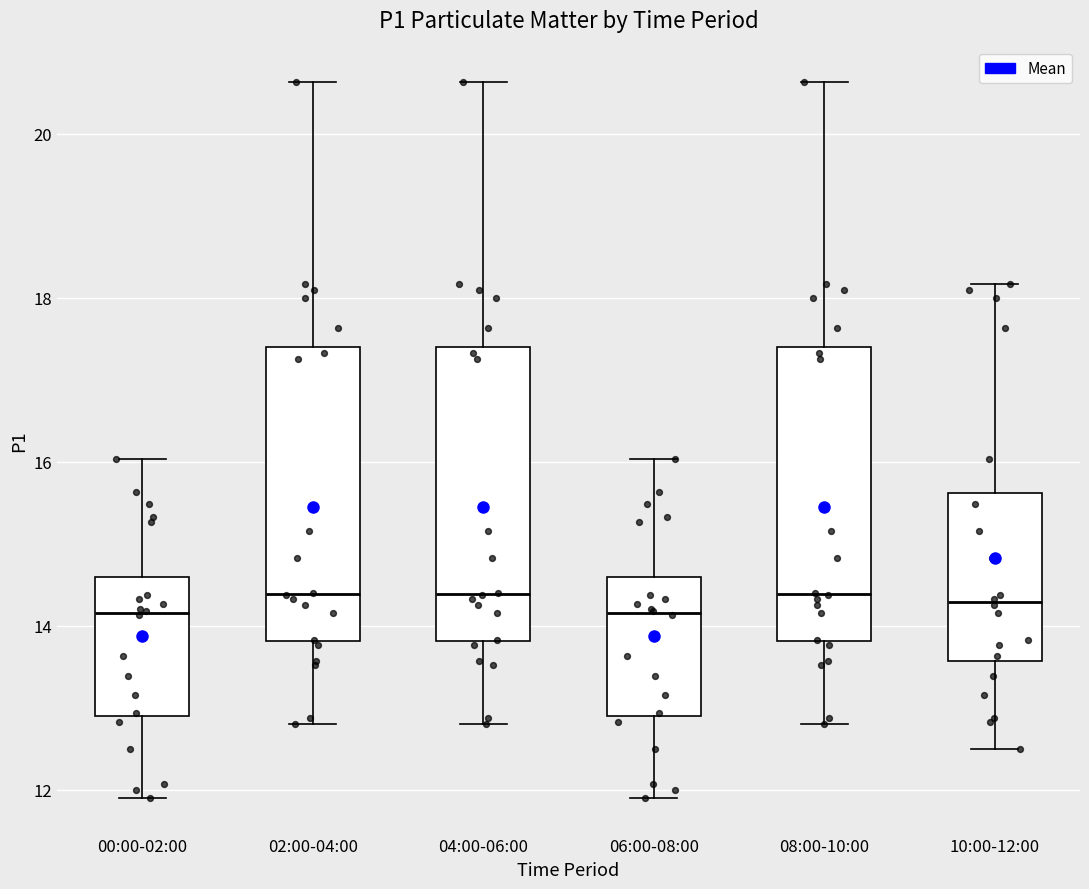

Reading left to right, transcribe this box plot: for each box, give where its median line is, the range the box spans, and where its two whiskers end, as read against the y-axis. The values are not printed on the chart, so give them approximately, as read against the axis.

00:00-02:00: median 14.2, box 13.0 to 14.6, whiskers 12.0 to 16.0
02:00-04:00: median 14.4, box 13.8 to 17.4, whiskers 12.8 to 20.6
04:00-06:00: median 14.4, box 13.8 to 17.4, whiskers 12.8 to 20.6
06:00-08:00: median 14.2, box 13.0 to 14.6, whiskers 12.0 to 16.0
08:00-10:00: median 14.4, box 13.8 to 17.4, whiskers 12.8 to 20.6
10:00-12:00: median 14.2, box 13.6 to 15.6, whiskers 12.6 to 18.2